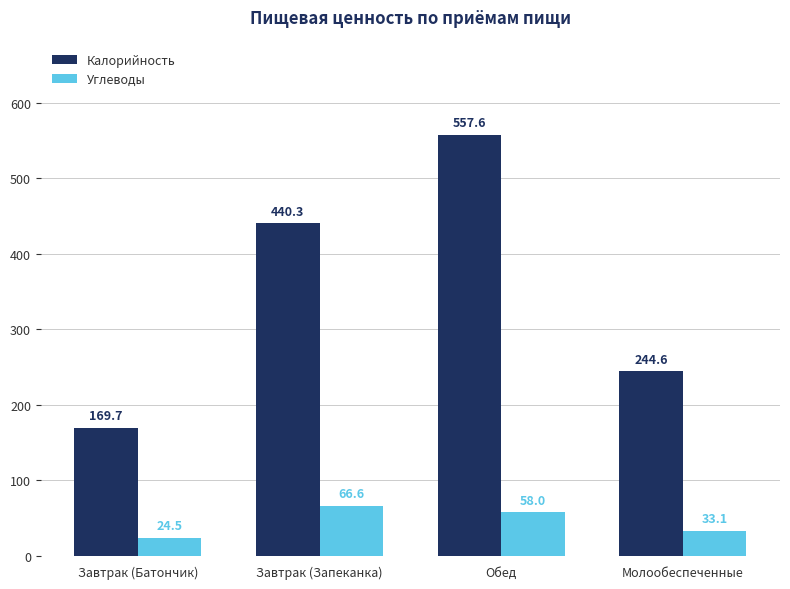

What is the smallest value displayed?

24.5